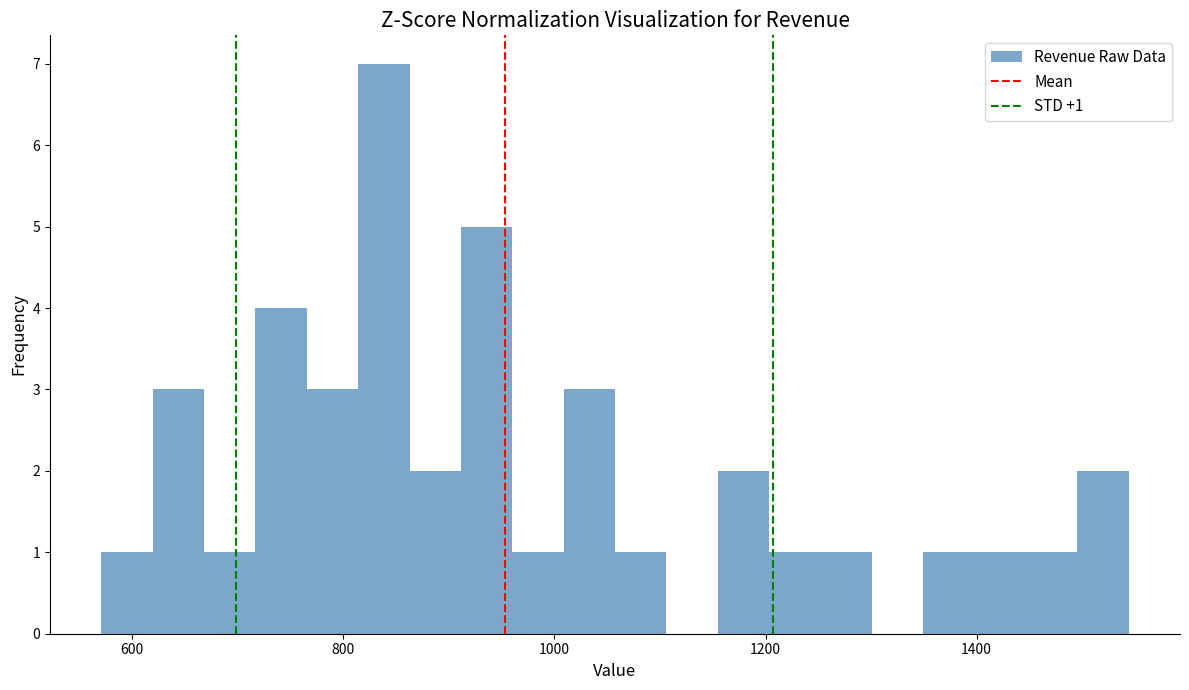

Around what value on the x-axis is the tallest bar? Give the approximate position of its centre, as read against the axis.

840